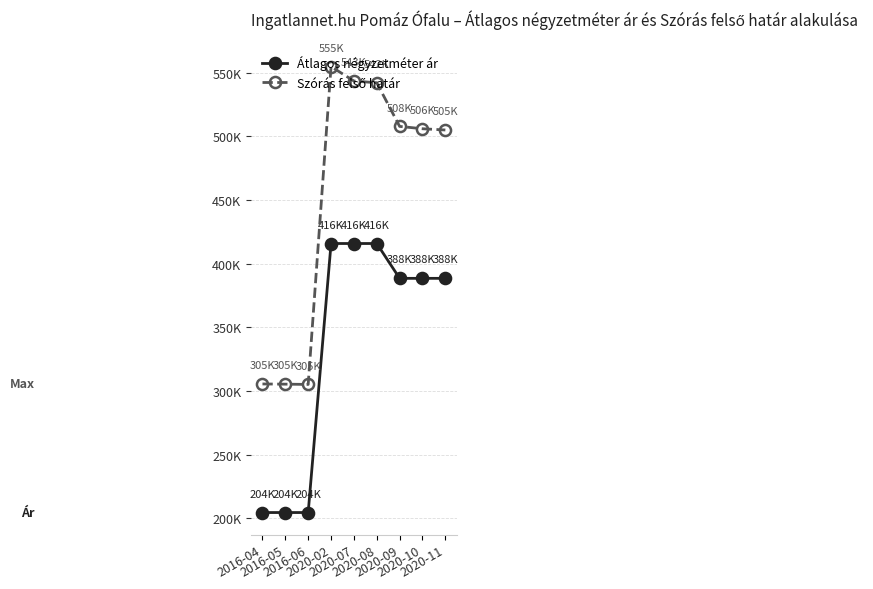

Does the chart have visible grid lines?

Yes